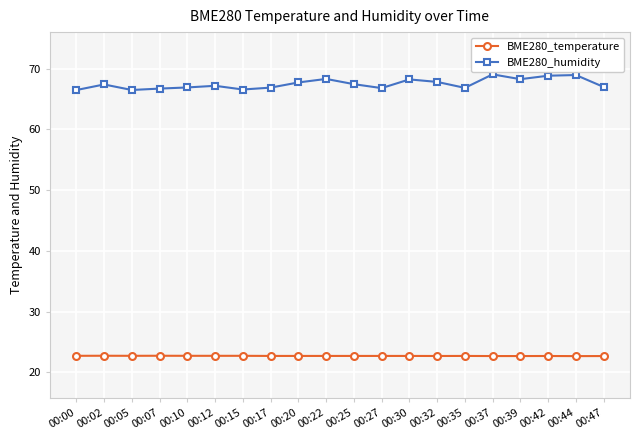

True or false: BME280_humidity and BME280_temperature intersect in this chart.

False